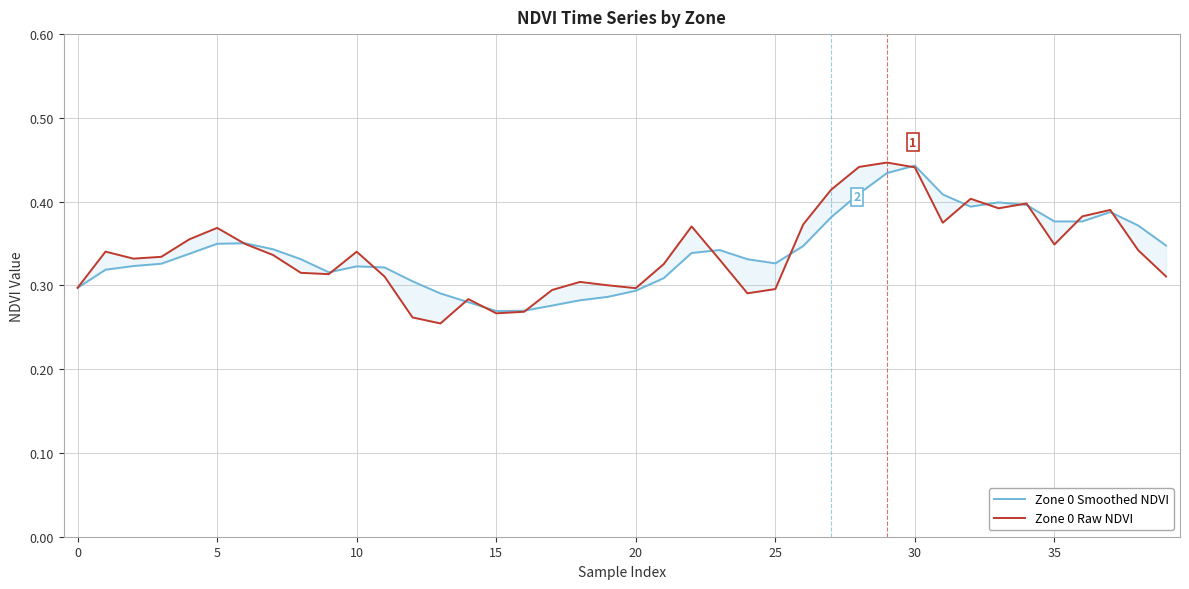

True or false: Zone 0 Smoothed NDVI and Zone 0 Raw NDVI cross at least once.

True